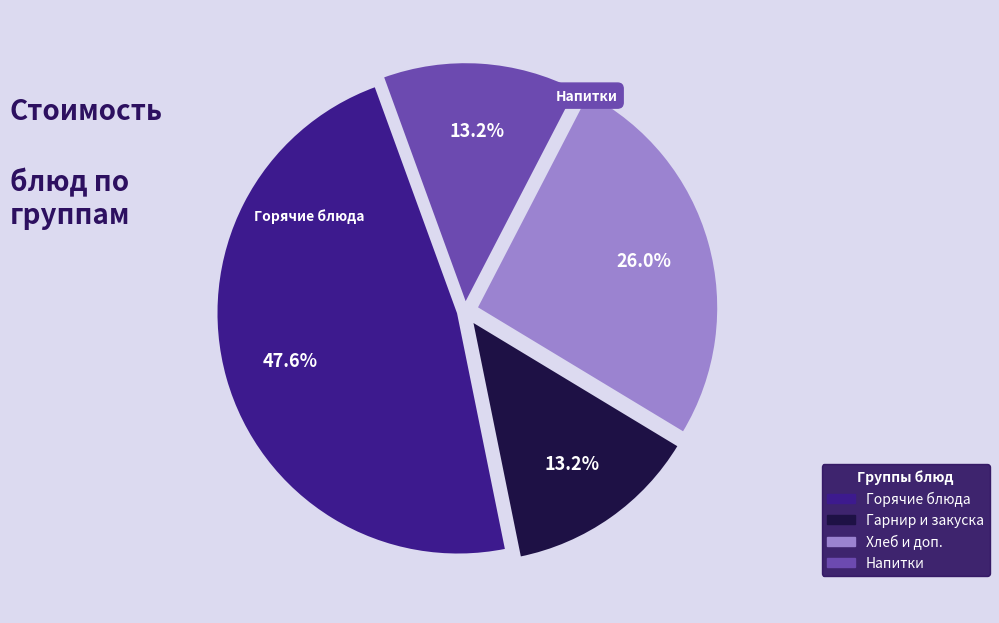

How many slices are in this pie chart?

4